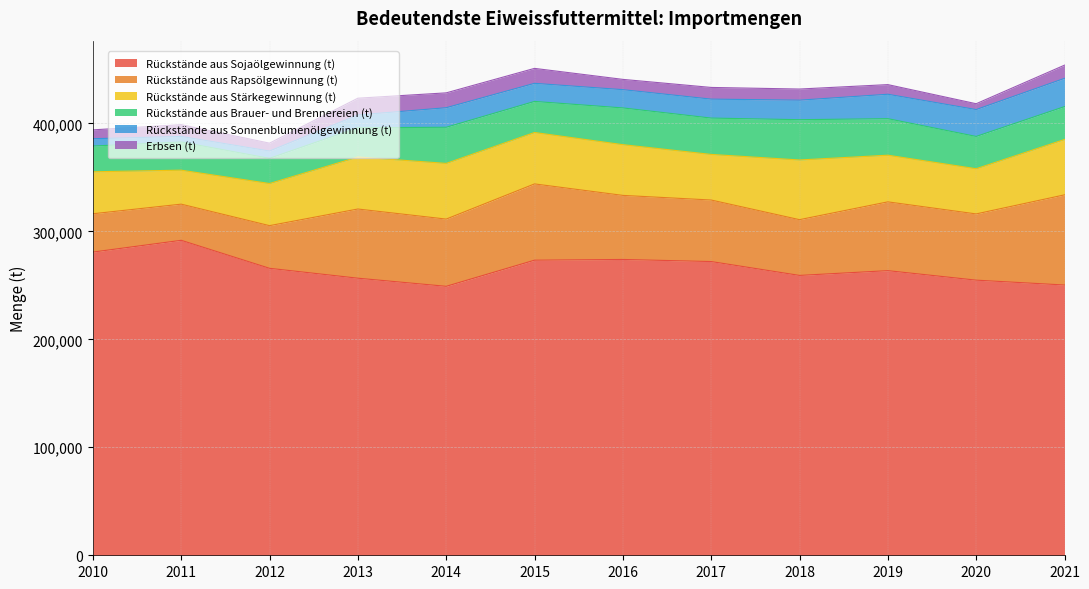

At how many categories does at least one series exceed 178105?

12